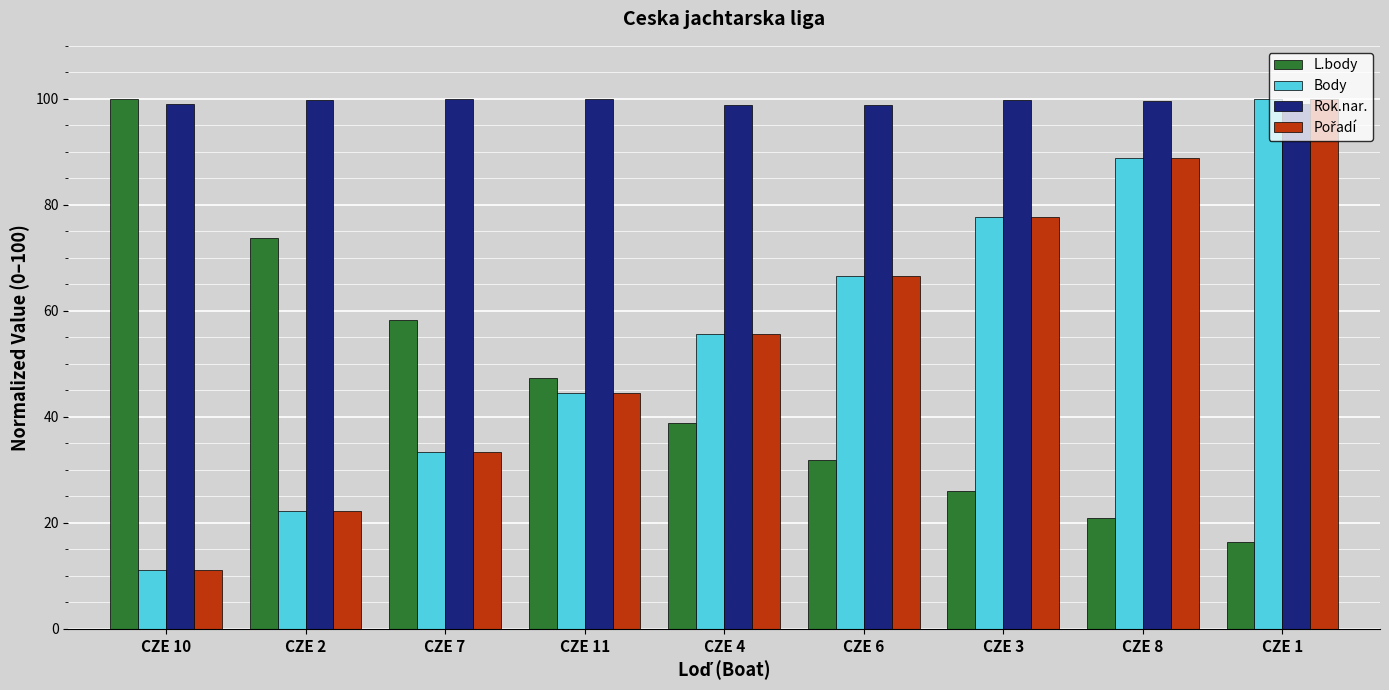

What is the minimum value for Body?

11.1